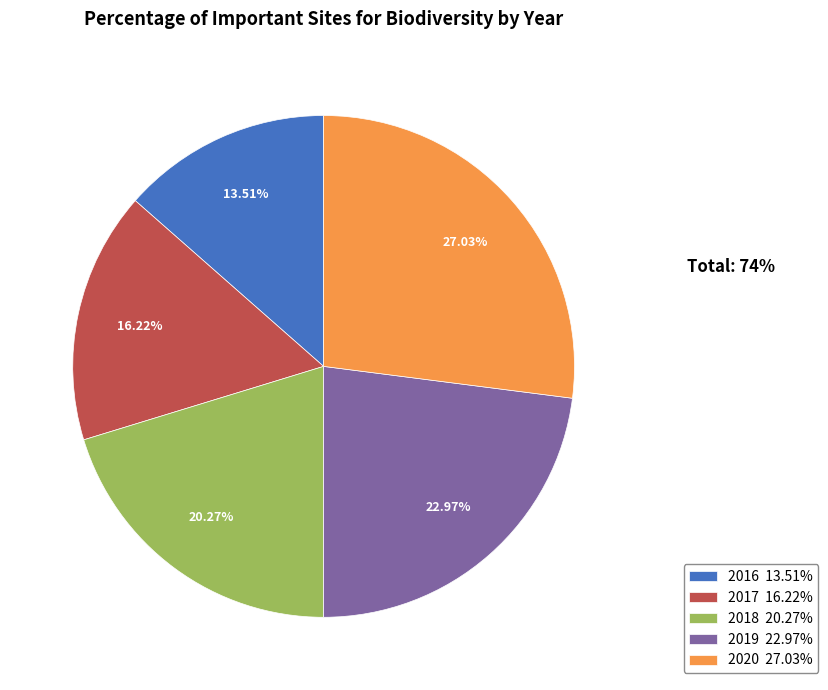

To the nearest percent, what is the combined percentage of 2019 and 2018?

43%